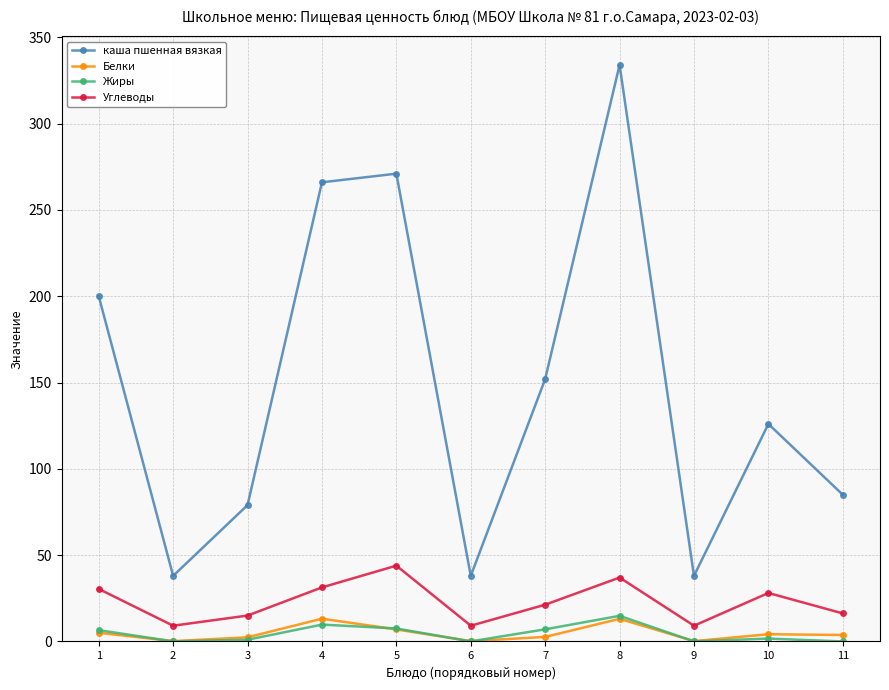

What is the difference between the maximum and minimum values in the Белки series?

13.0